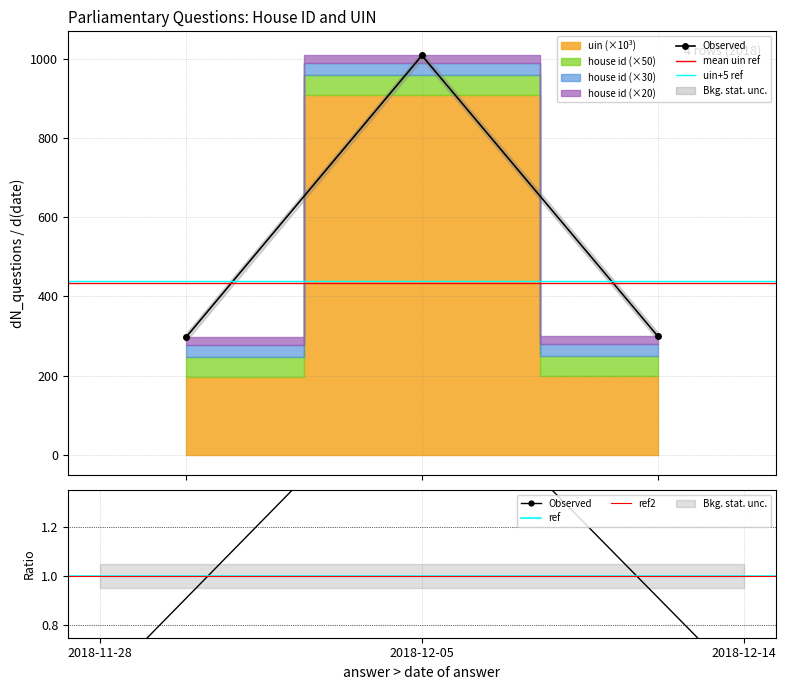

Count the number of values greater than 299.

2